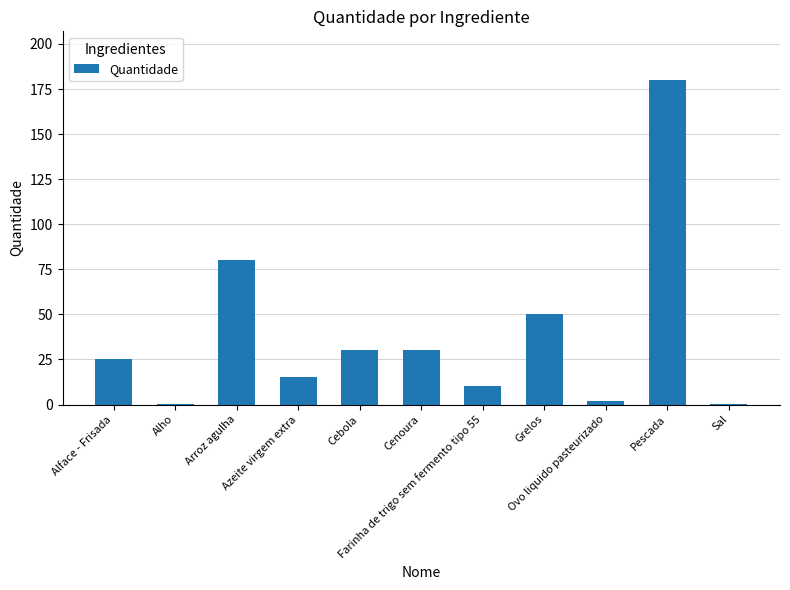

Between Pescada and Farinha de trigo sem fermento tipo 55, which is larger?

Pescada